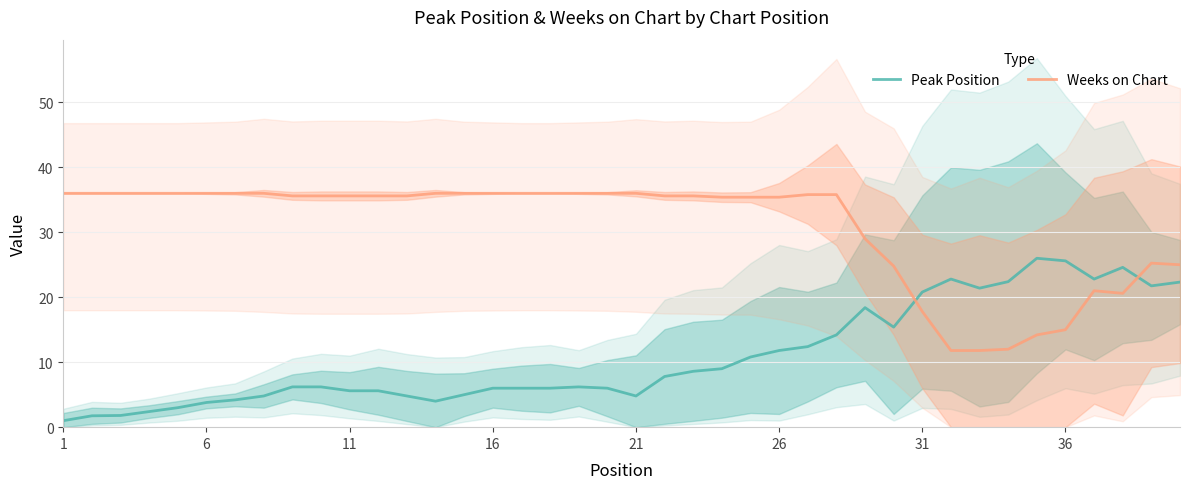

What is the difference between the maximum and minimum values in the Peak Position series?

25.0